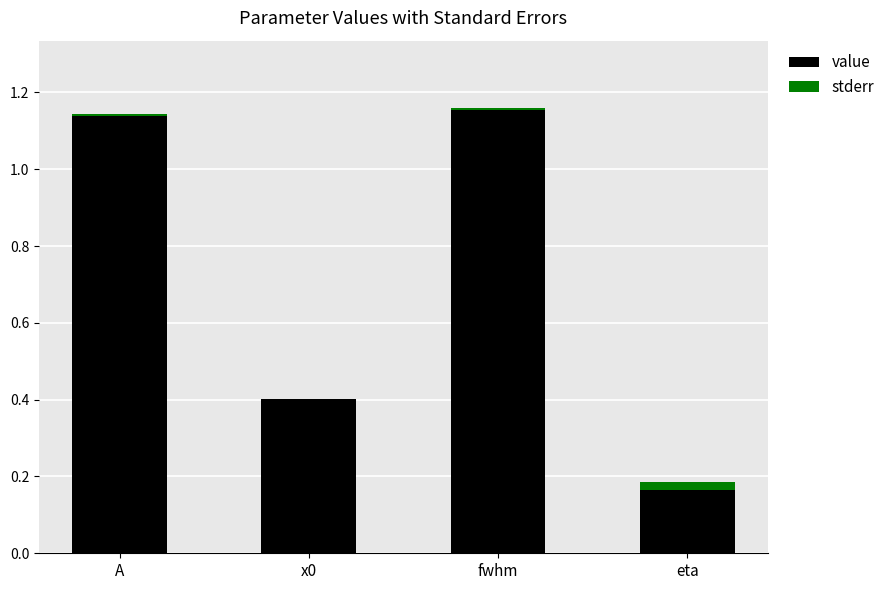

At which label is value closest to 0?

eta